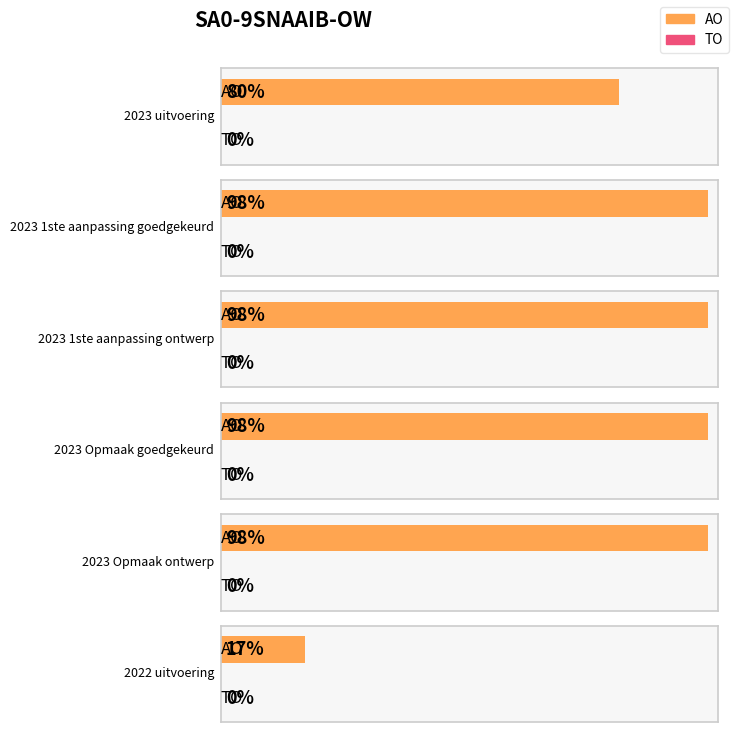

Which series has the largest total across all categories?

AO